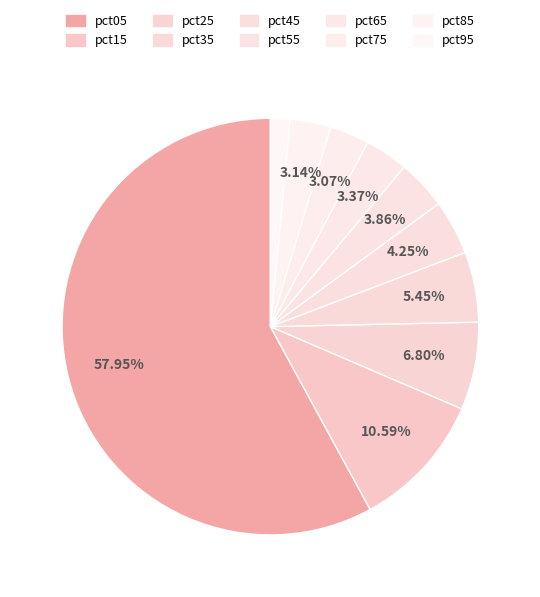

What is the total percentage of pct35 and pct75?

8.5%